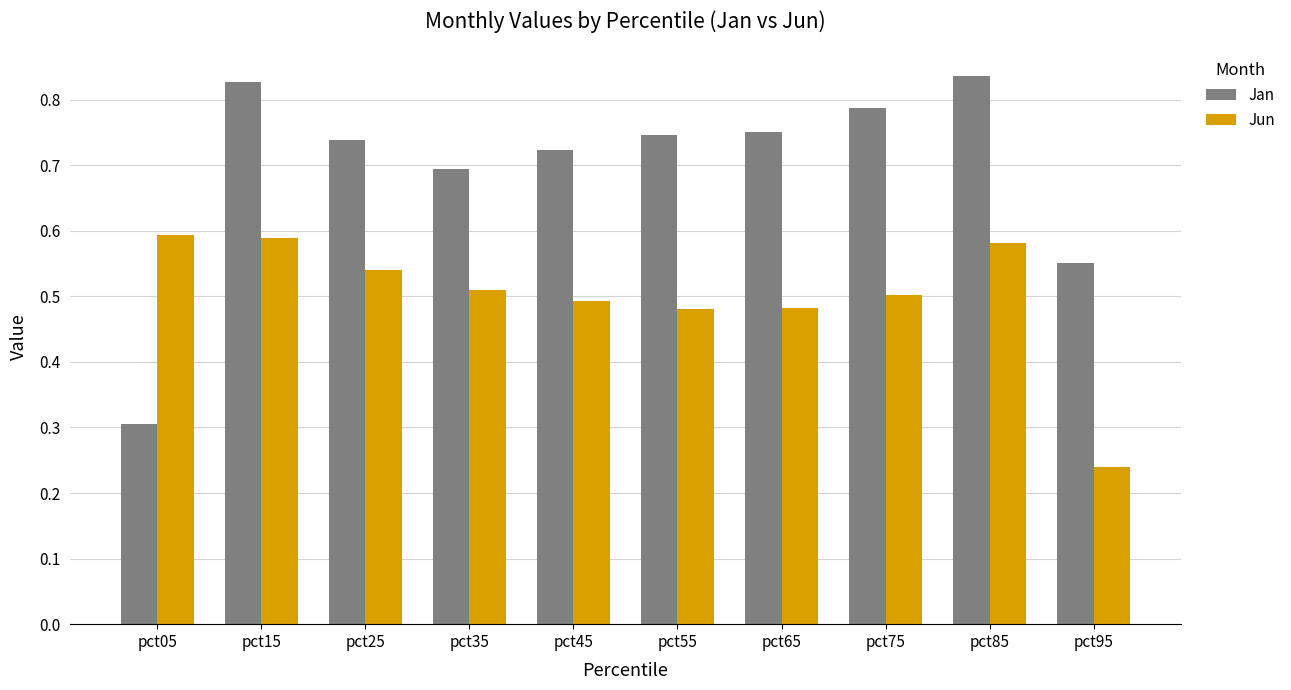

Which series has the largest total across all categories?

Jan